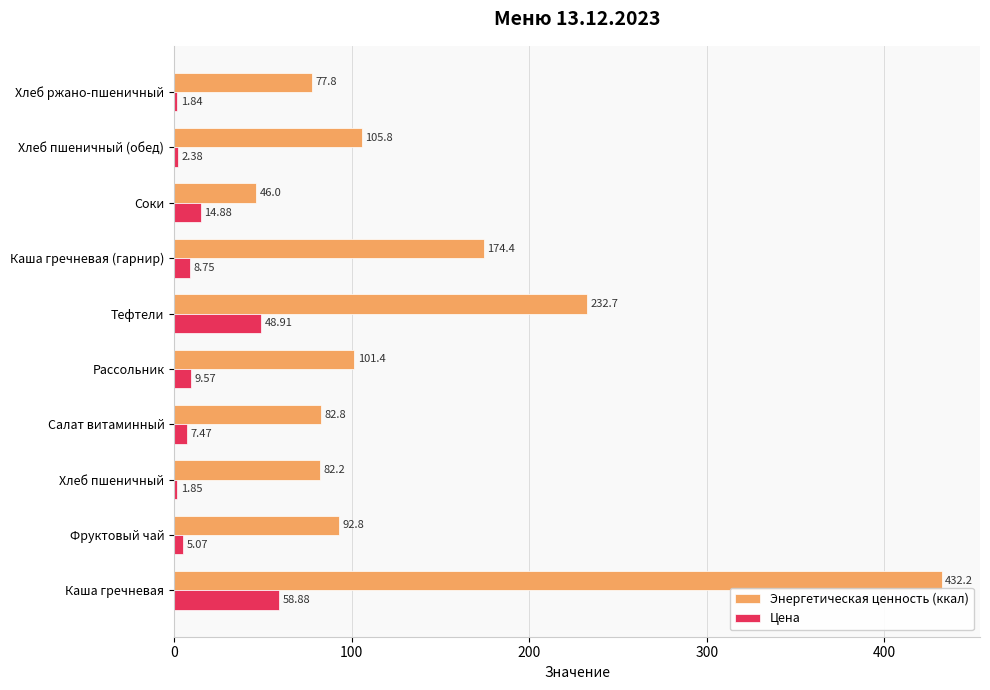

List the series in order of their peak value, highest first.

Энергетическая ценность (ккал), Цена